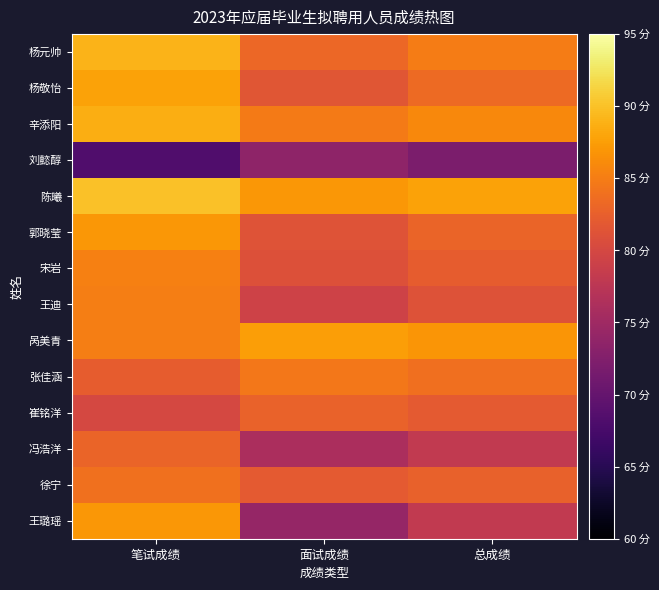

What is the smallest value displayed?

68.3